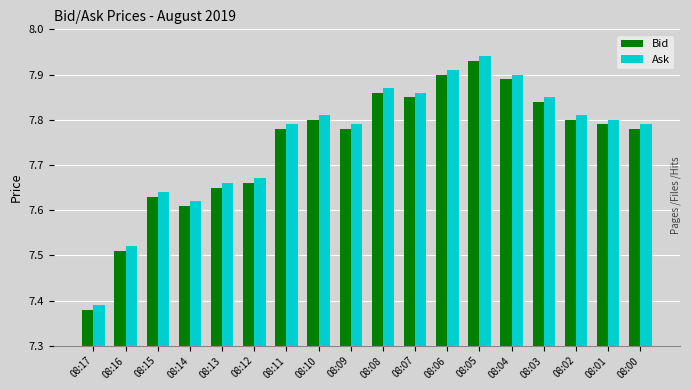

What is the sum of all Bid values?

139.4